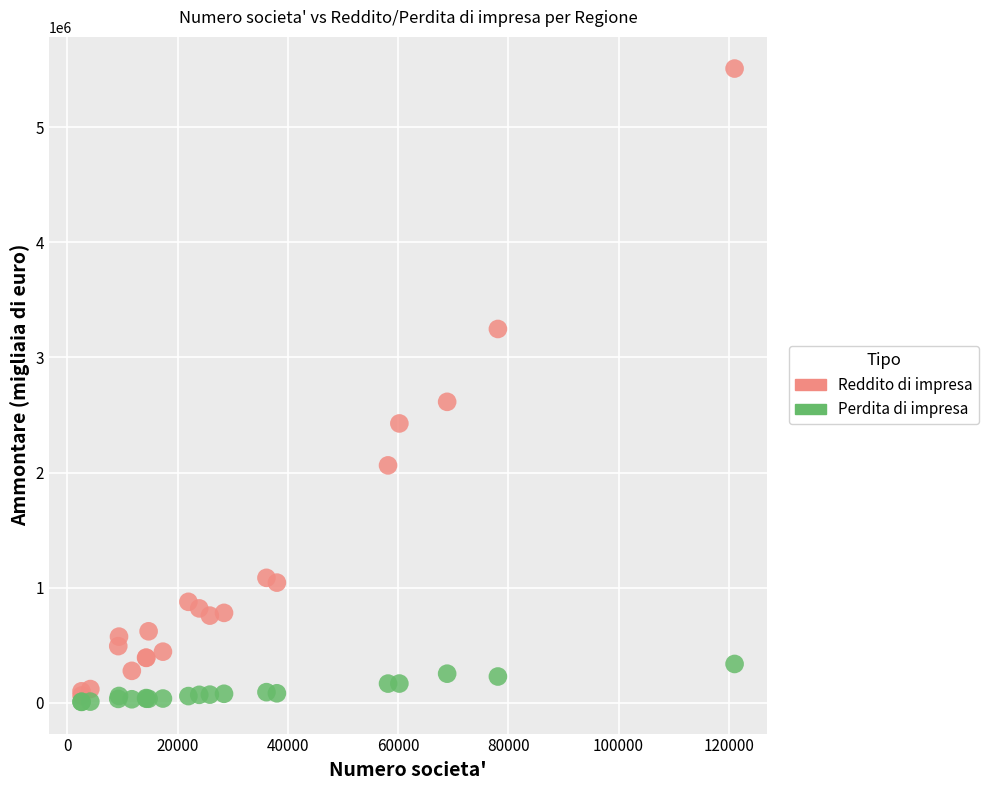

In the Reddito di impresa series, what Y value is closest to 2786454?

2614357